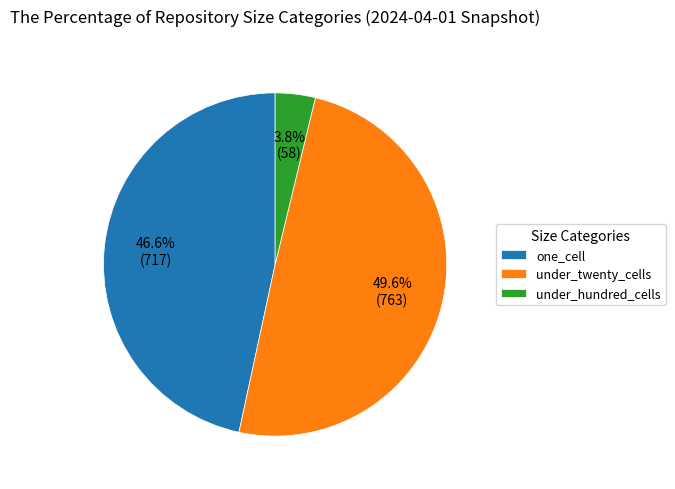

What percentage is NOT represented by under_hundred_cells?

96.2%